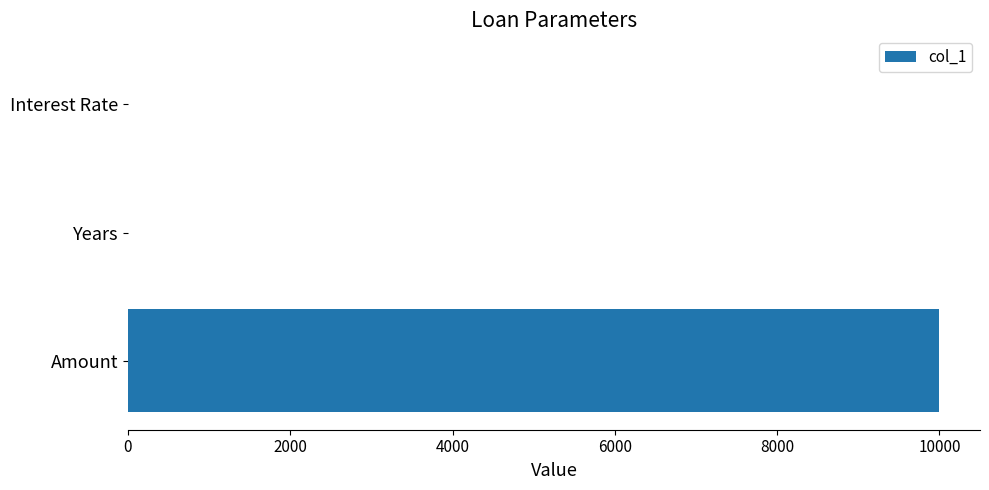

The chart shows a value of 10000.0 at Amount. True or false?

True